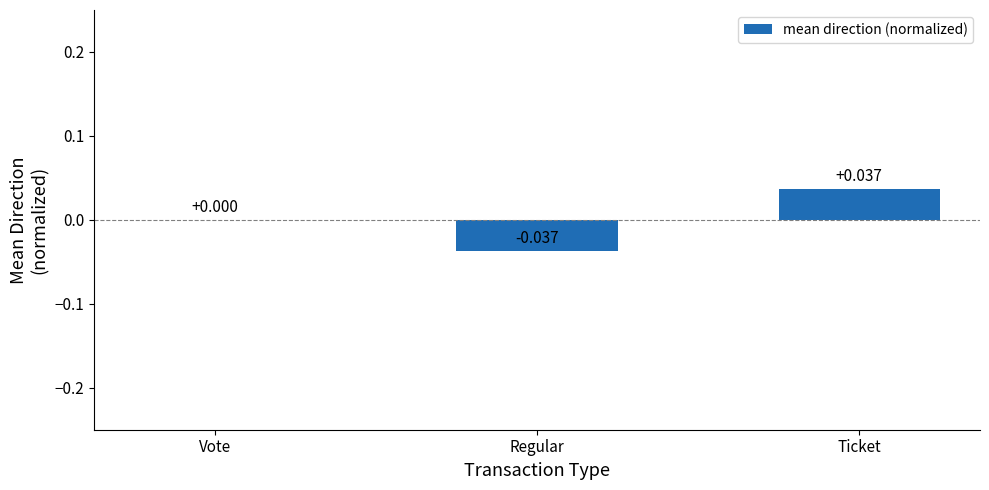

Which category has the highest value across all series?

Ticket